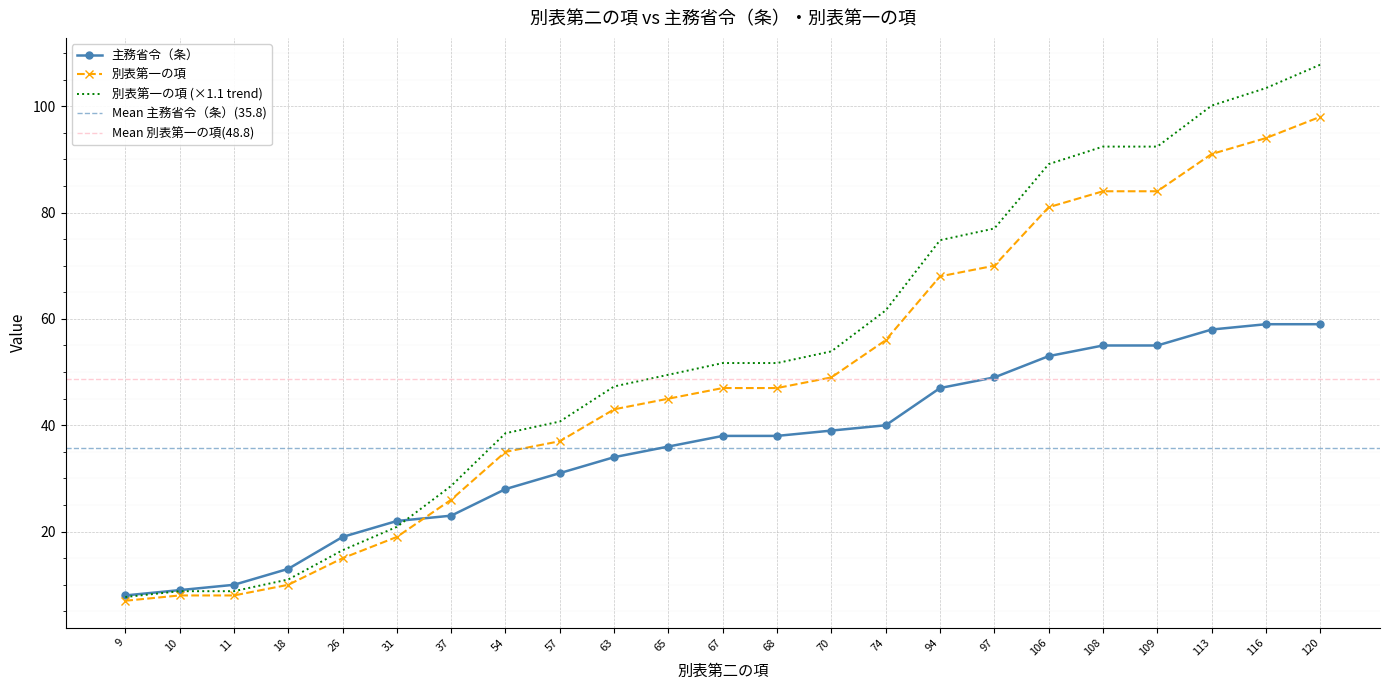

Which series ends up on top after the final intersection of 主務省令（条） and 別表第一の項?

別表第一の項